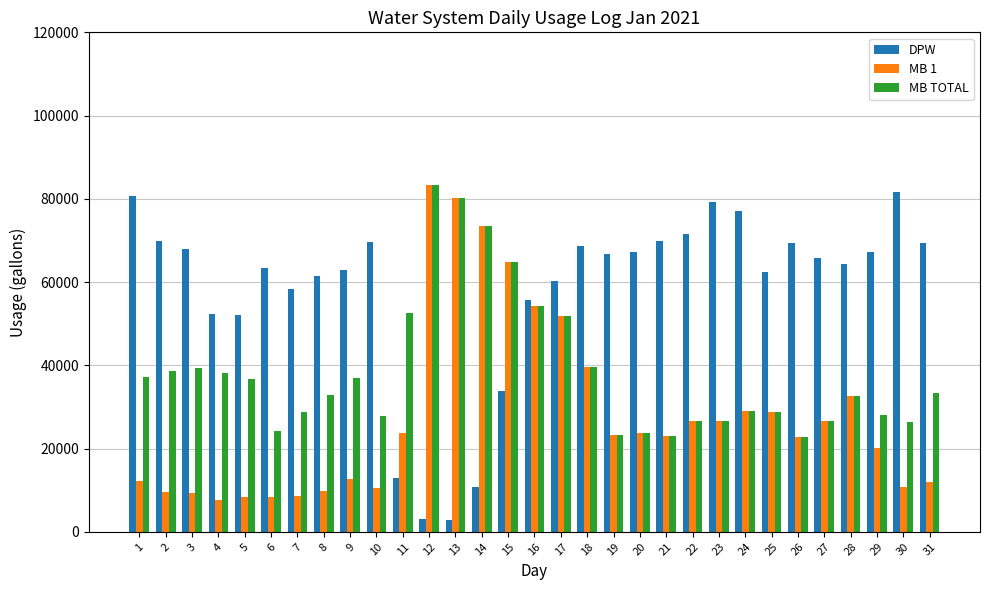

How many bars are there in each group?

3